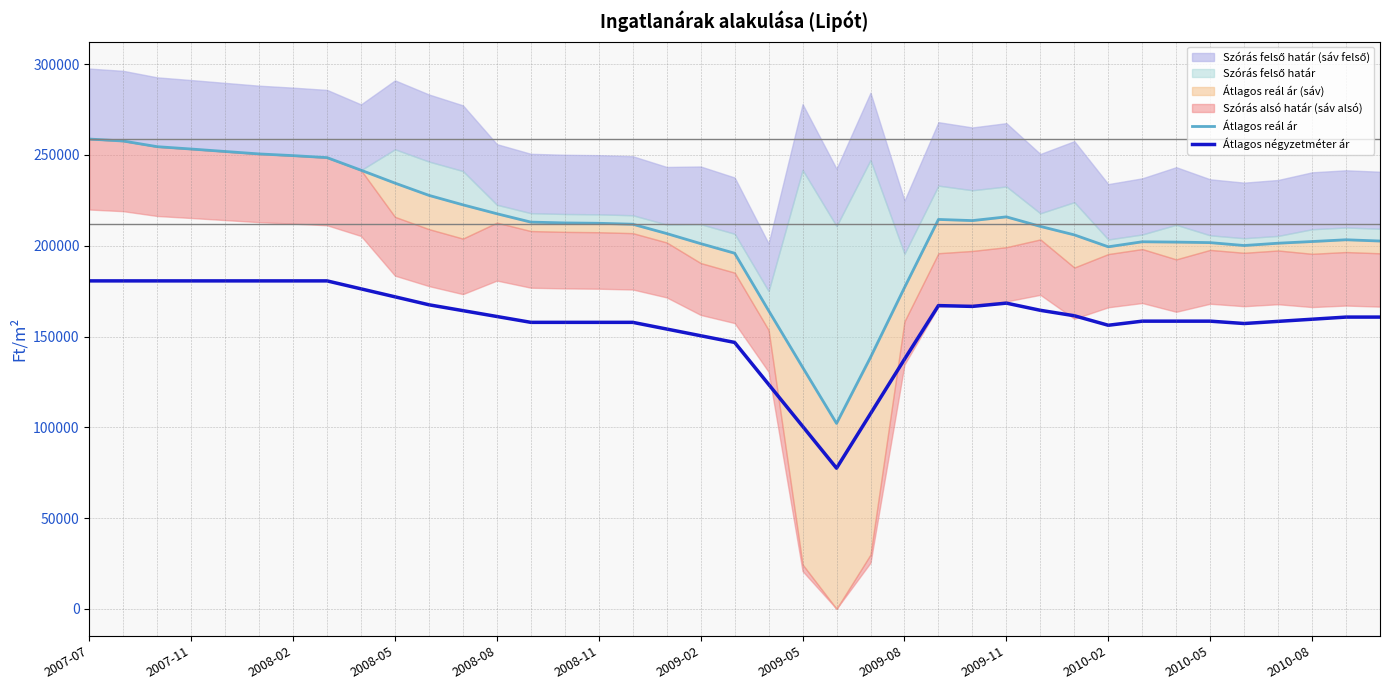

What is the maximum value for Átlagos négyzetméter ár?

180645